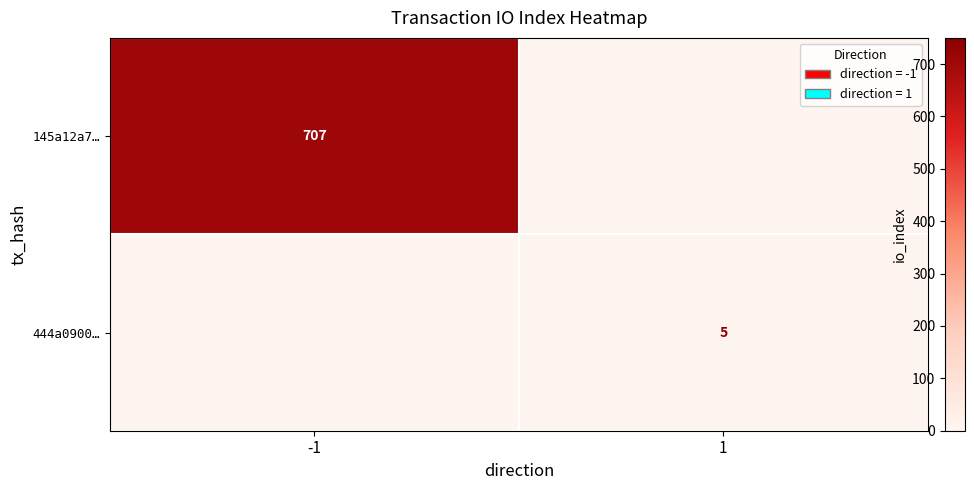

The 444a0900… series shows 5 at 1. True or false?

True